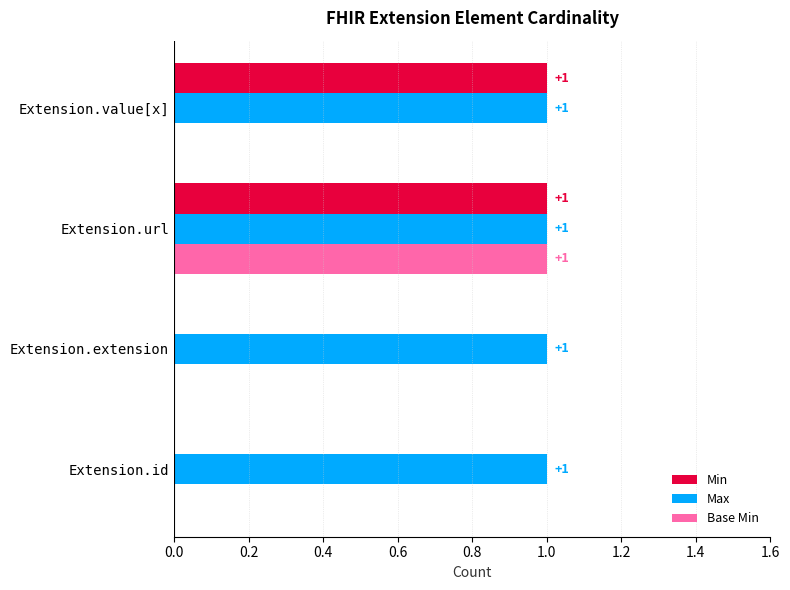

What are all the series names shown in the legend?

Min, Max, Base Min